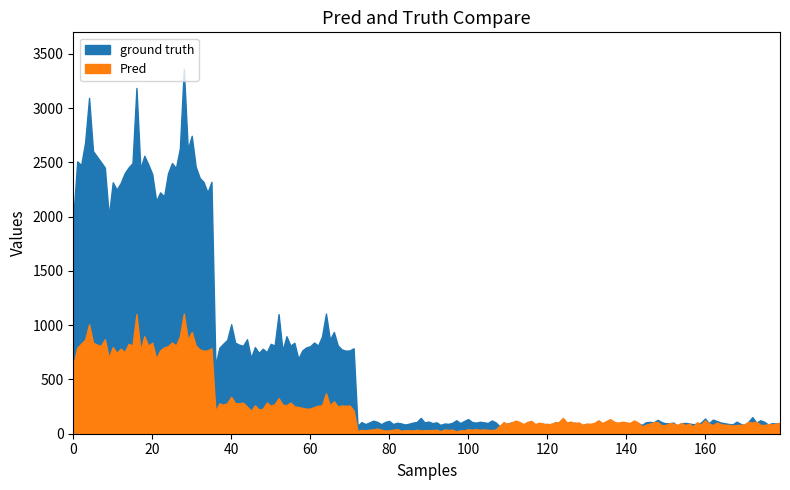

True or false: Pred and ground truth intersect in this chart.

False